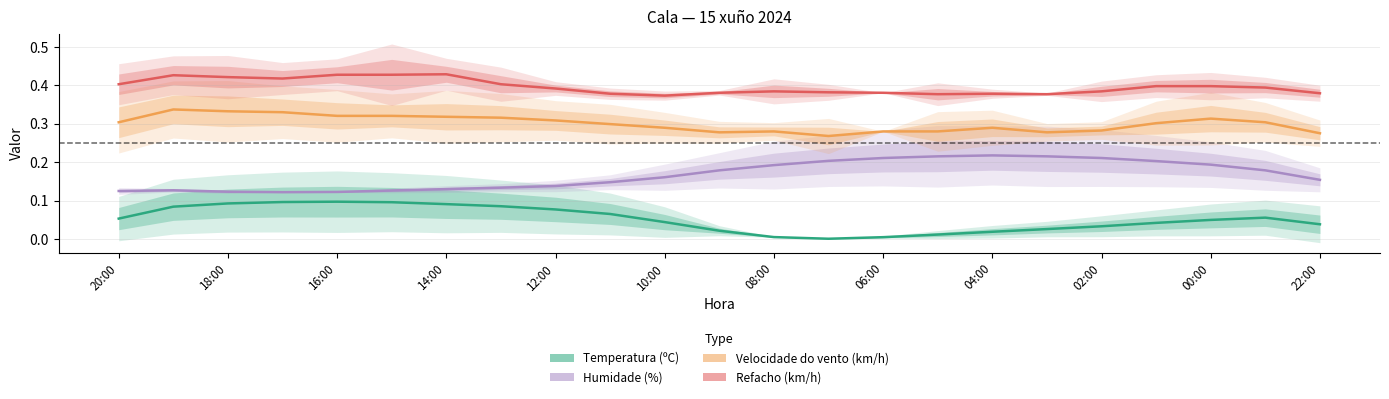

The value of Humidade (%) at 17 is 0.2. True or false?

True